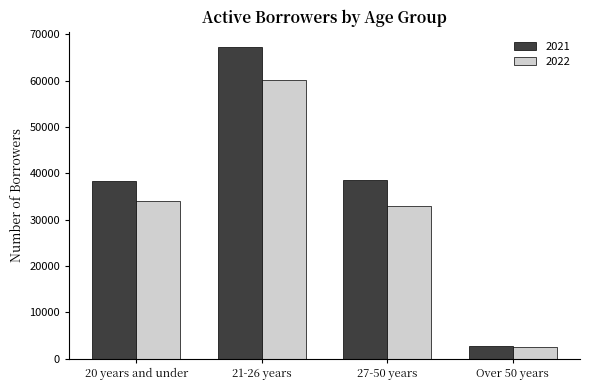

What position from the right is 20 years and under?

4